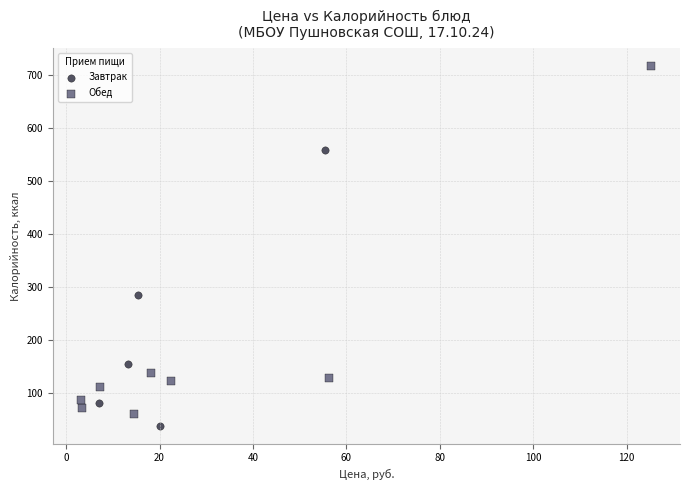

Which series reaches the maximum Y coordinate?

Обед